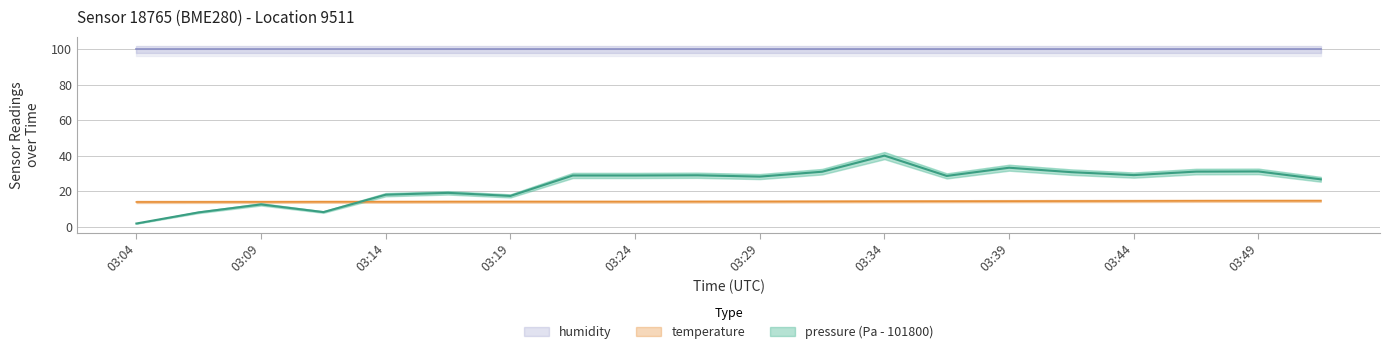

How many intersections are there between pressure and temperature?

1